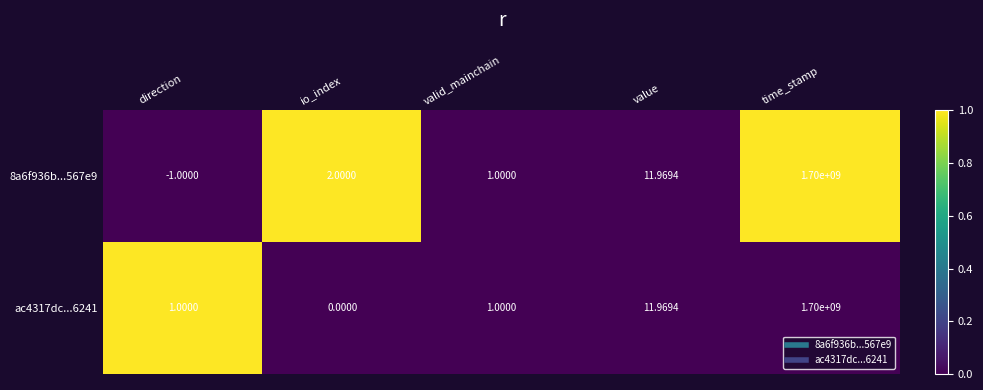

Rank the categories by 8a6f936b...567e9 value from highest to lowest.

time_stamp, value, io_index, valid_mainchain, direction